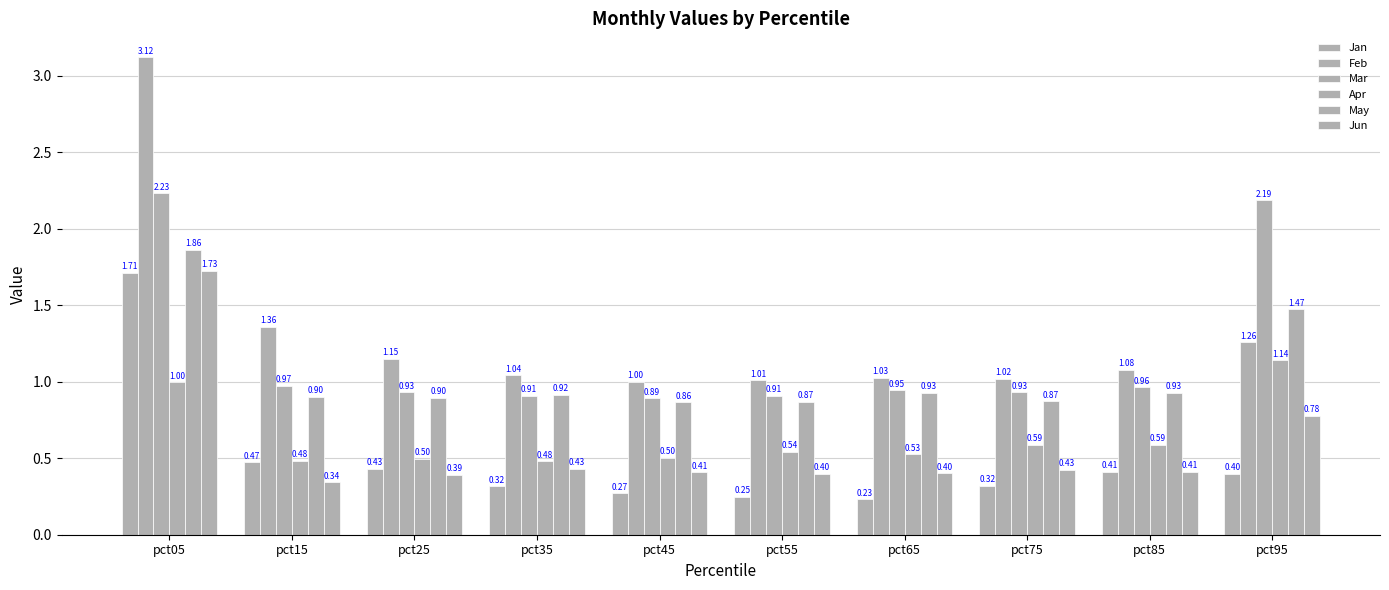

The Jan series shows 0.6 at pct95. True or false?

False